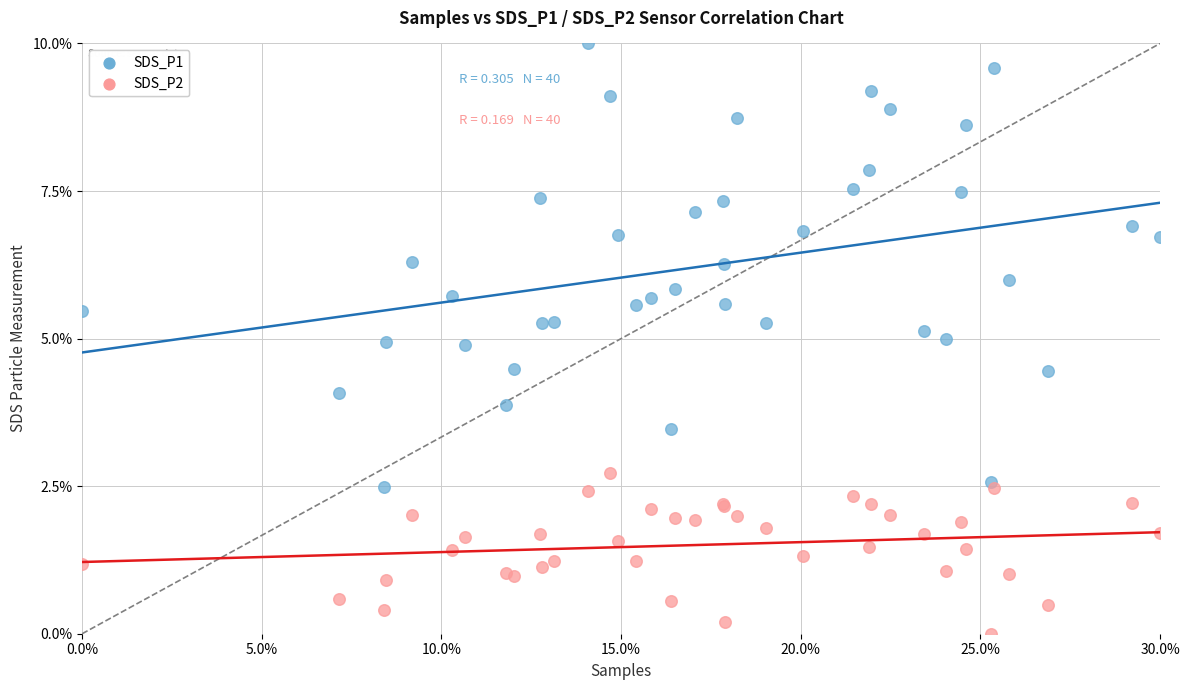

Which series reaches the maximum Y coordinate?

SDS_P1